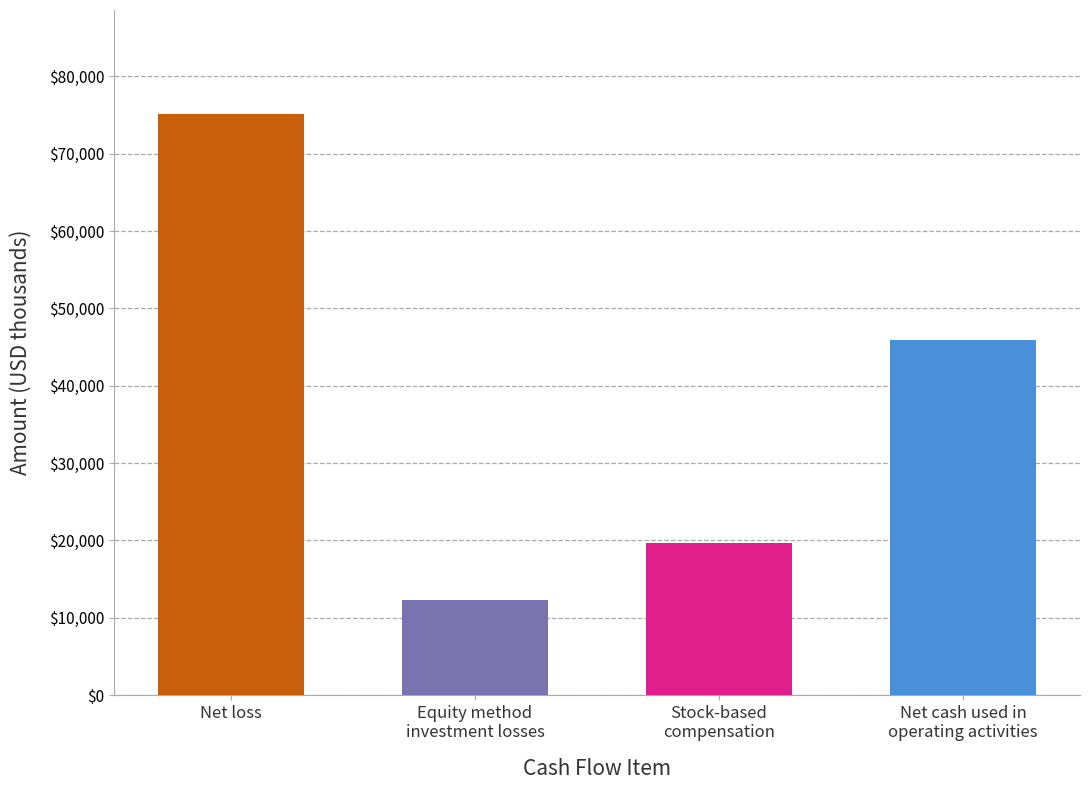

What is the maximum value shown in the chart?

75067